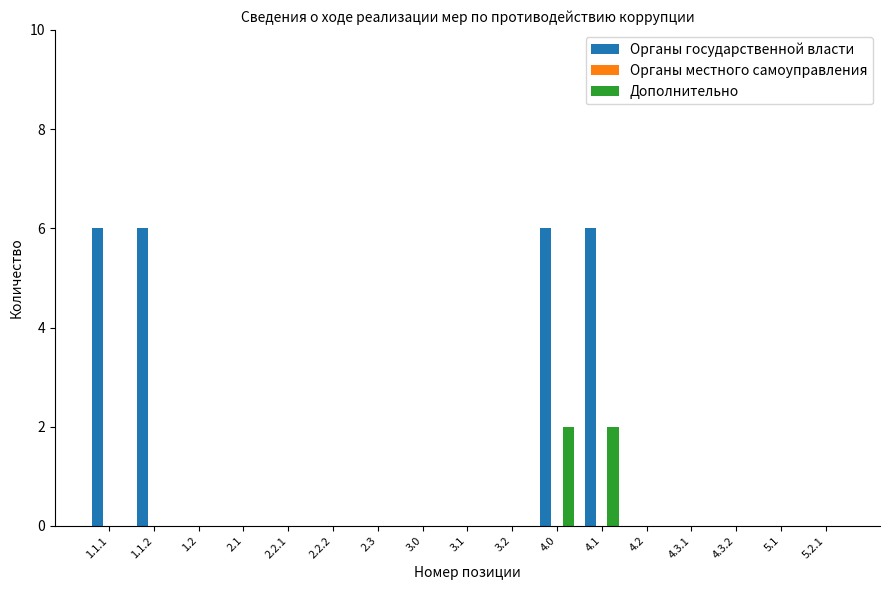

True or false: Дополнительно has a value of 0 at 5.1.

True